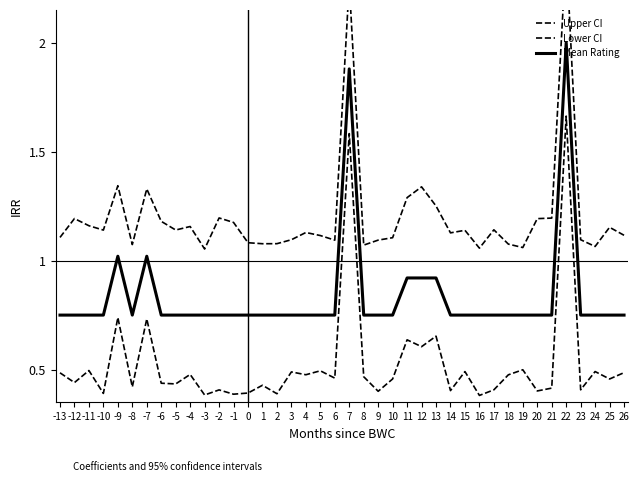

How many lines are shown in the chart?

3